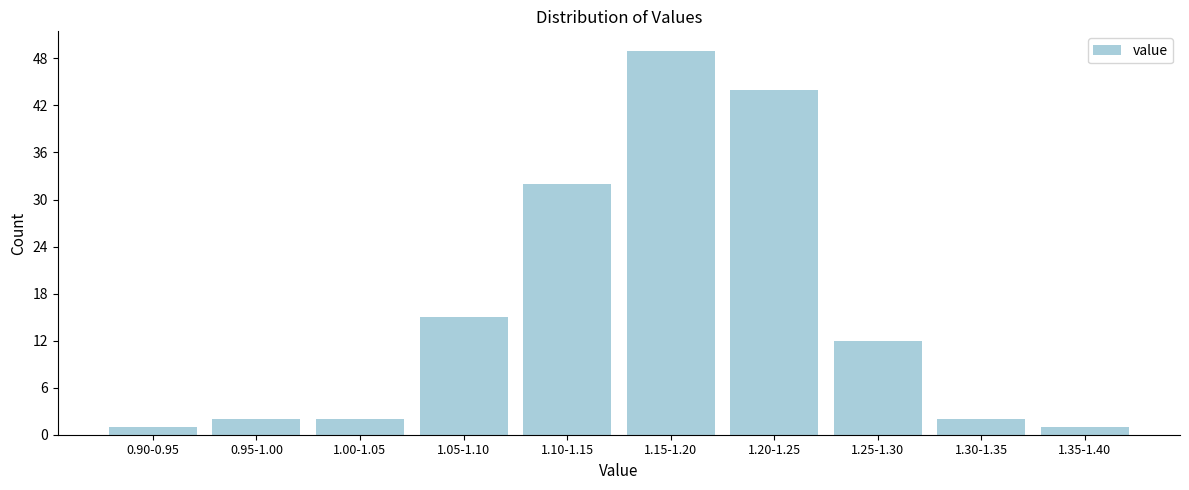

Reading left to right, what are all the values shown in this chart?

0.90-0.95=1	0.95-1.00=2	1.00-1.05=2	1.05-1.10=15	1.10-1.15=32	1.15-1.20=49	1.20-1.25=44	1.25-1.30=12	1.30-1.35=2	1.35-1.40=1